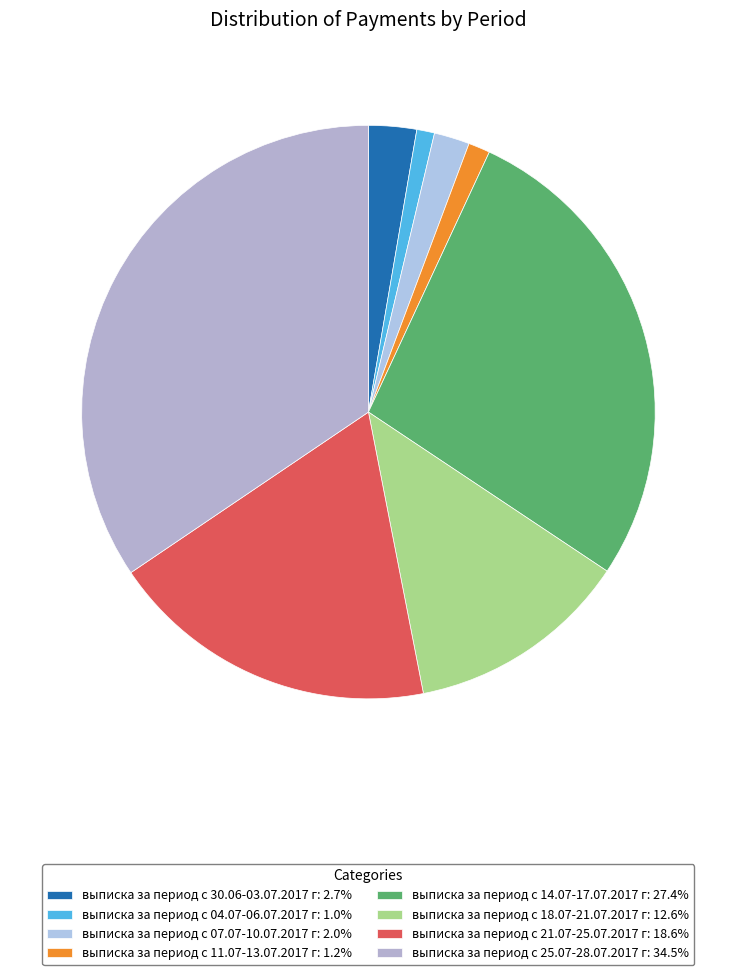

Does выписка за период с 18.07-21.07.2017 г represent more than half of the total?

No